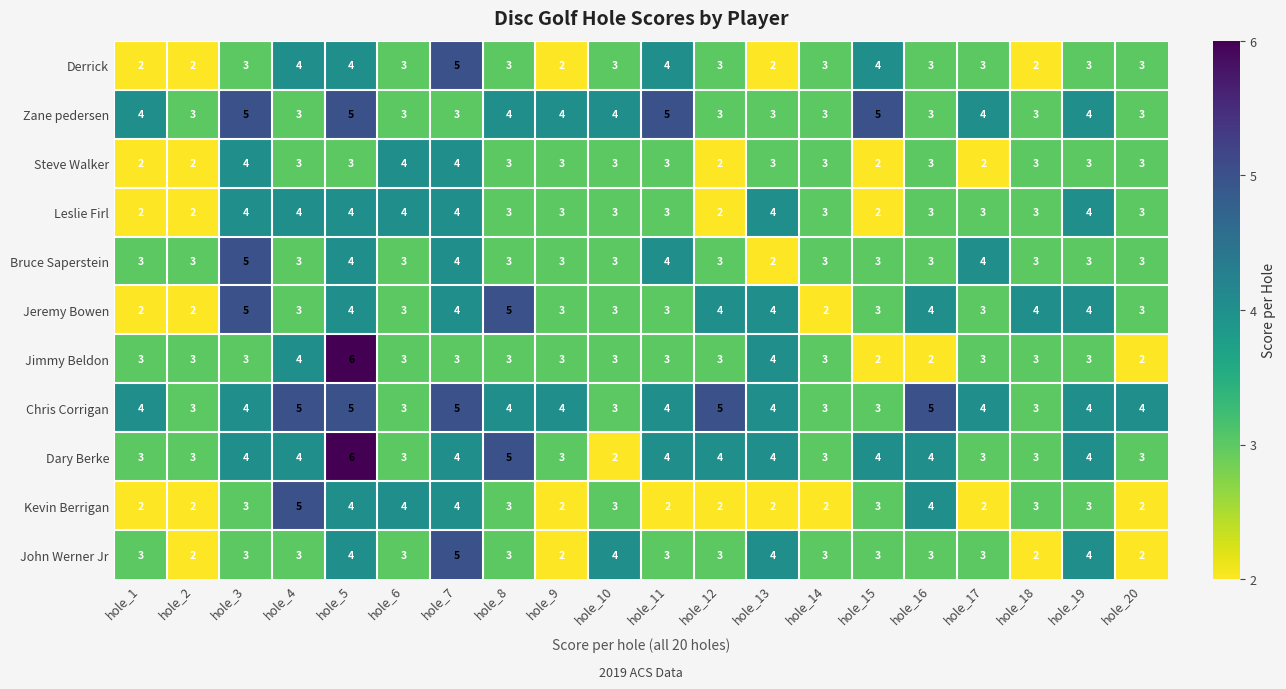

Which series changed the most between hole_3 and hole_11?

Jeremy Bowen